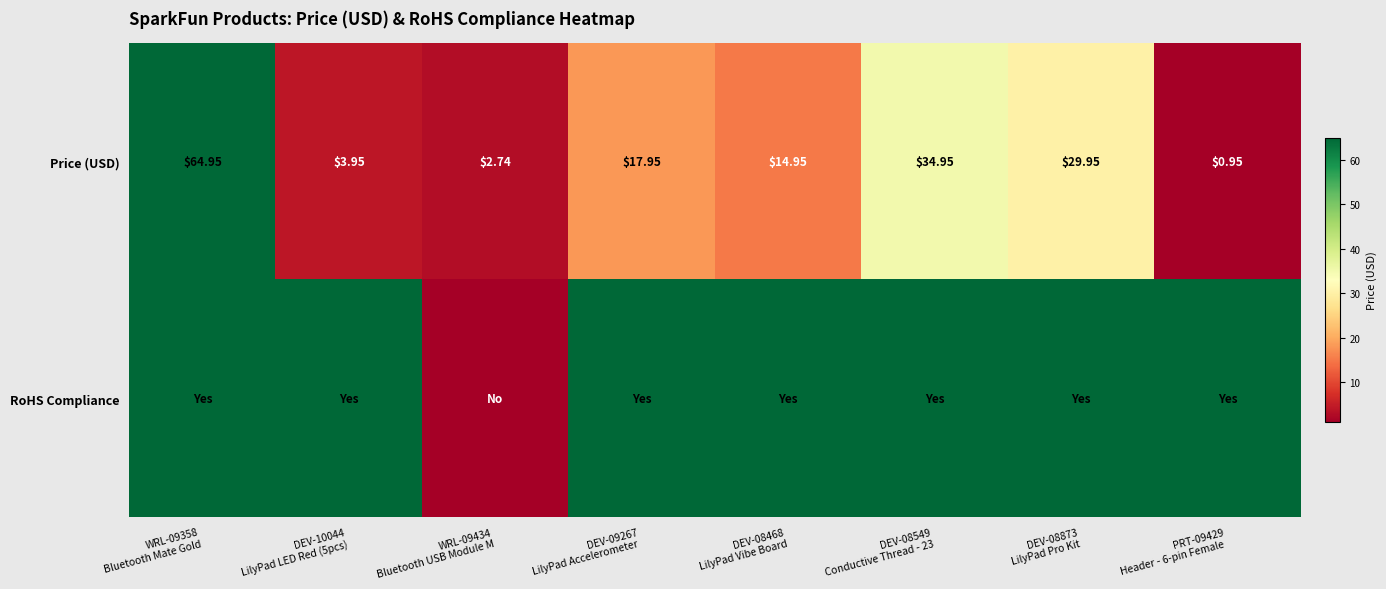

How many values in the Price (USD) series are below 17?

4